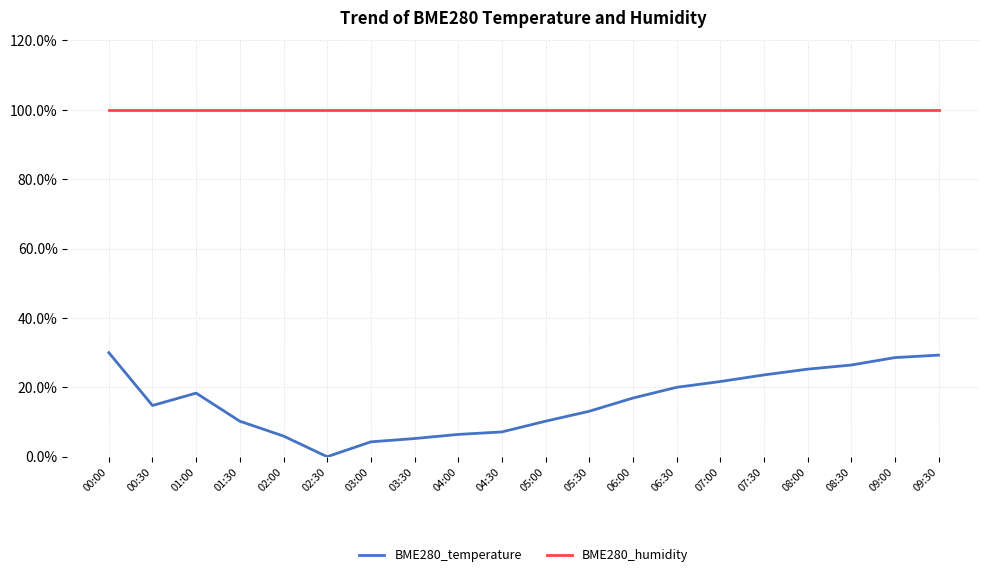

Which label corresponds to the smallest value in the chart?

02:30